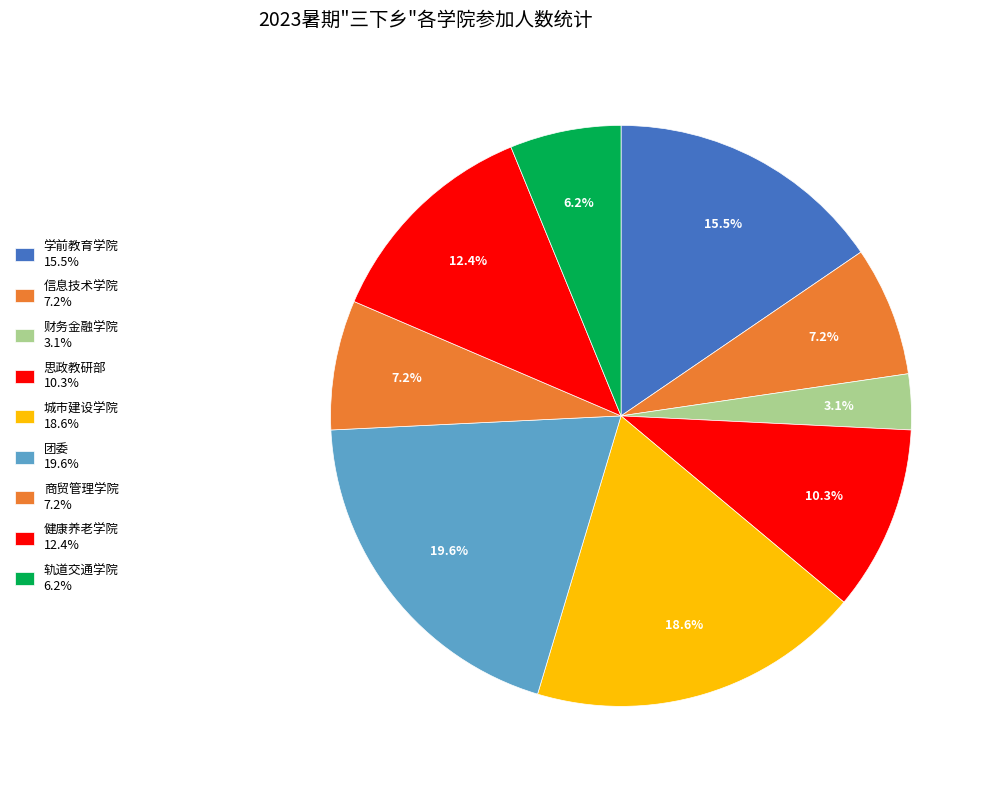

How many segments does this pie chart have?

9